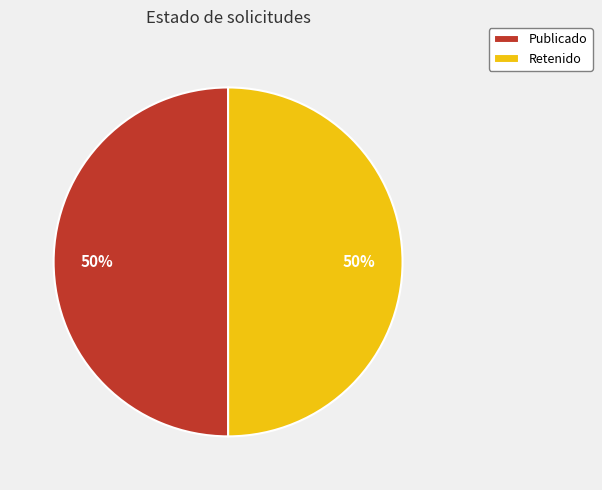

To the nearest percent, what portion does Publicado represent?

50%